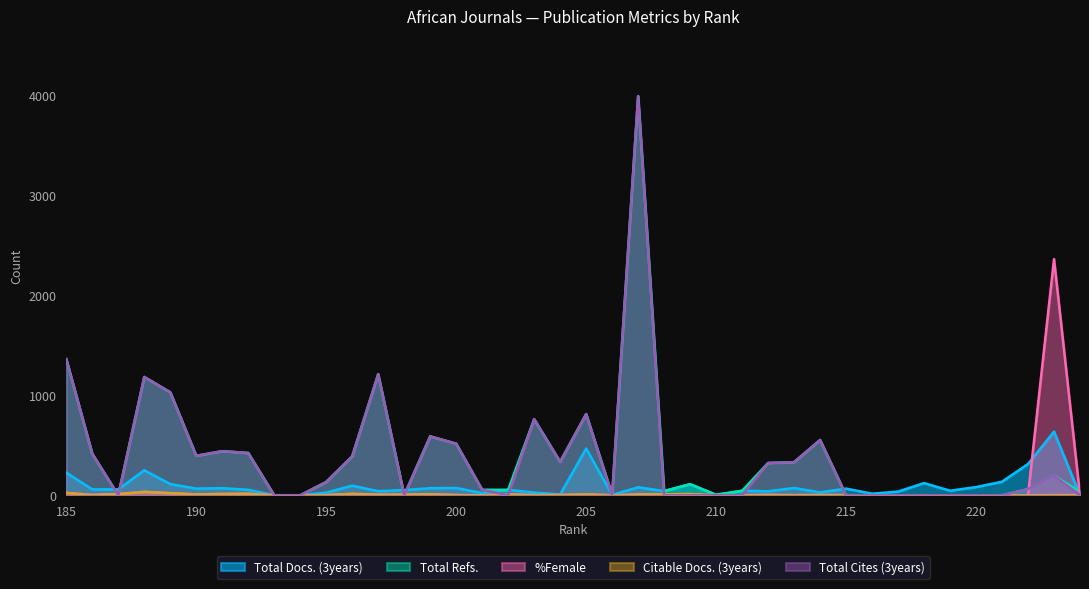

What is the difference between the maximum and minimum values in the Total Docs. (3years) series?

637